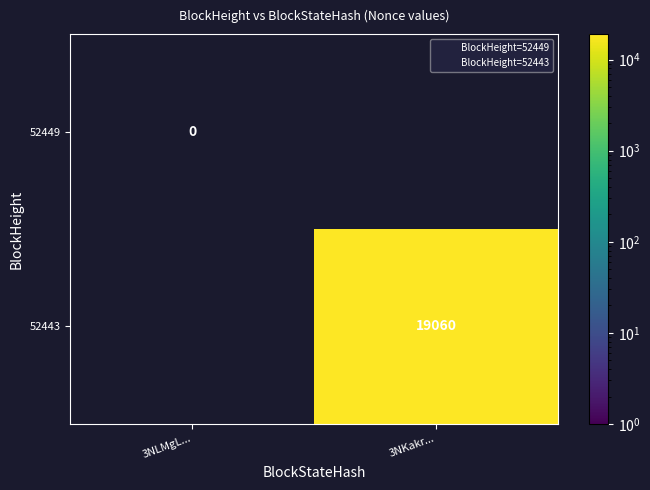

The 52443 series shows 19060 at 3NKakr.... True or false?

True